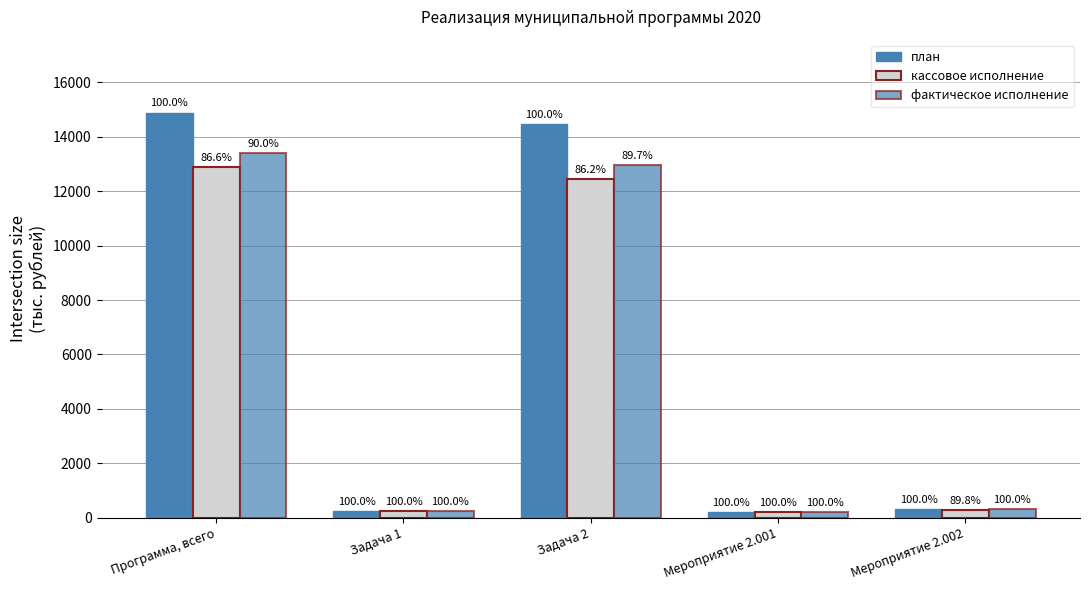

Does the chart contain stacked bars?

No